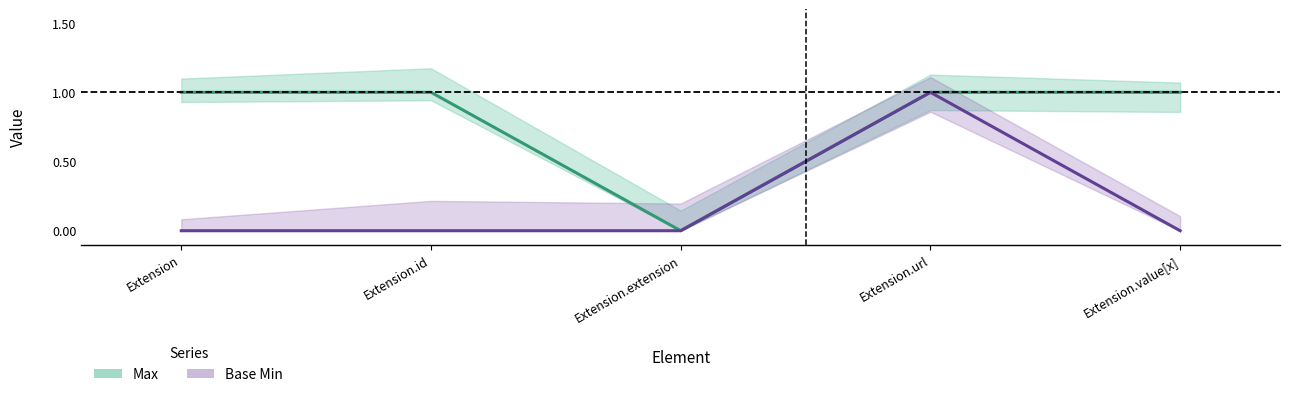

Is it true that Max equals 1 at Extension?

True